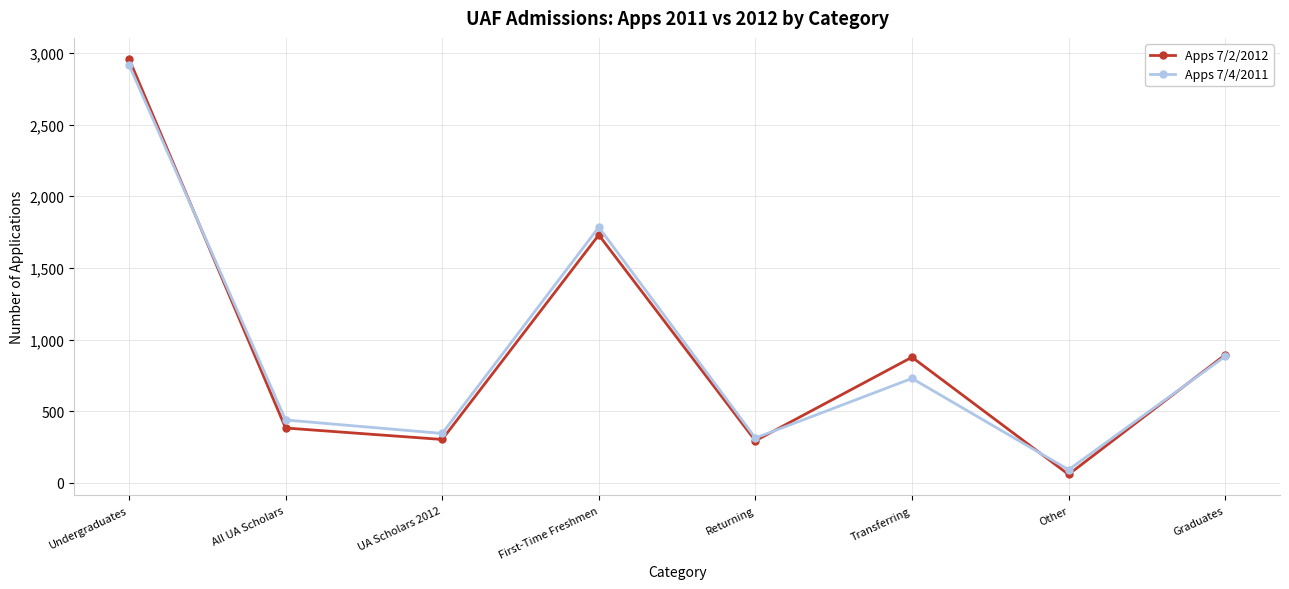

What are all the series names shown in the legend?

Apps 7/2/2012, Apps 7/4/2011